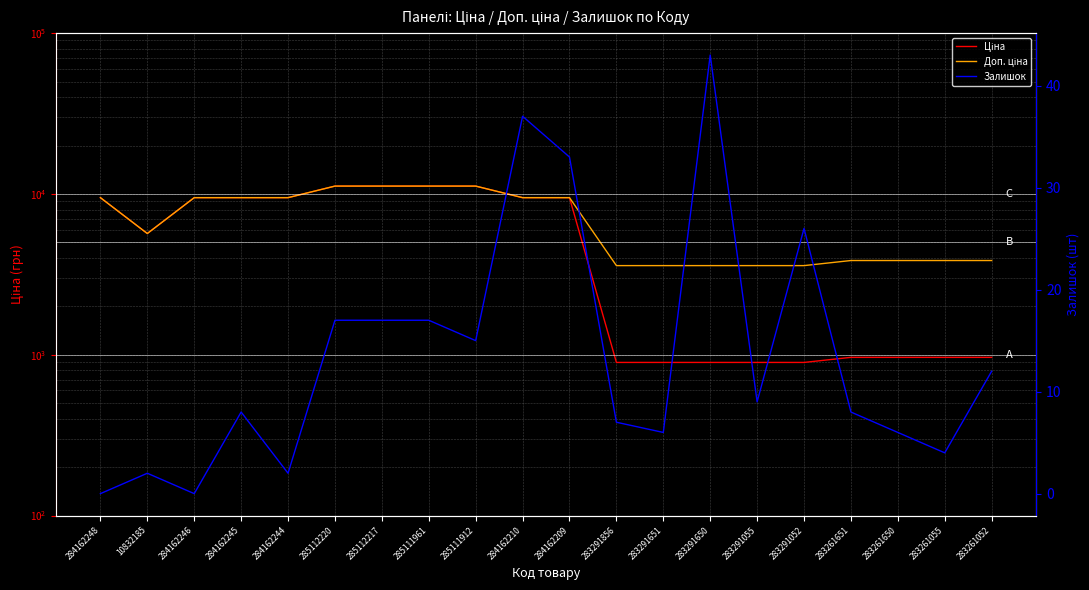

How many interior local valleys does the Доп. ціна series have?

1